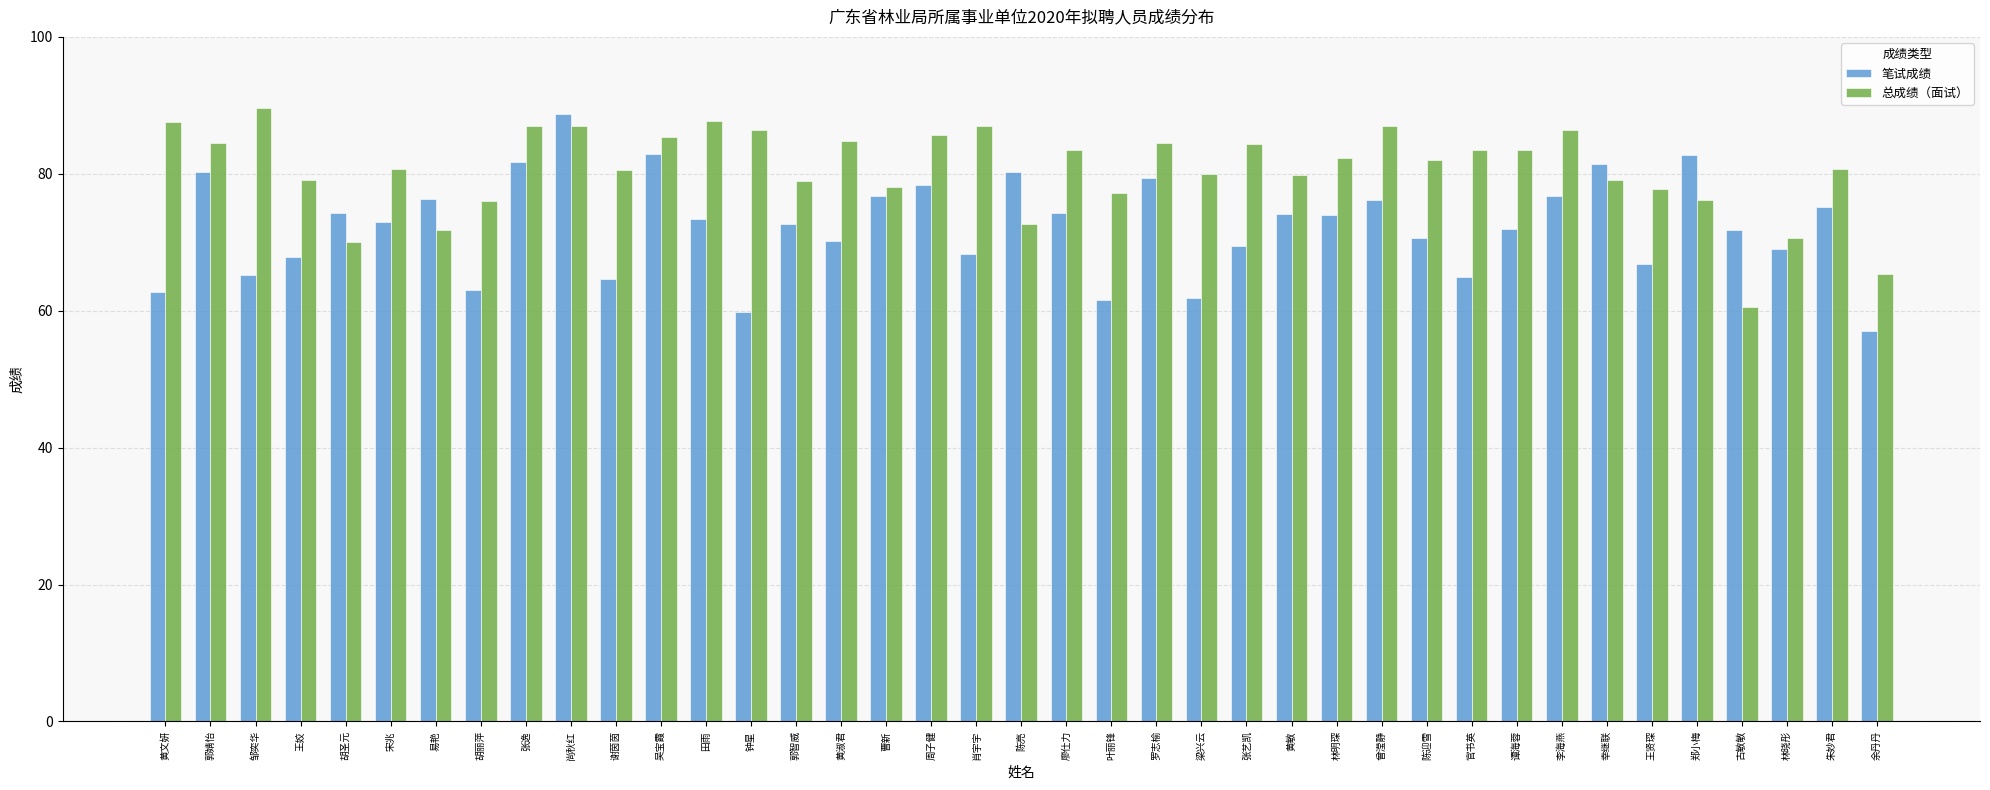

What position from the left is 官书英?

30